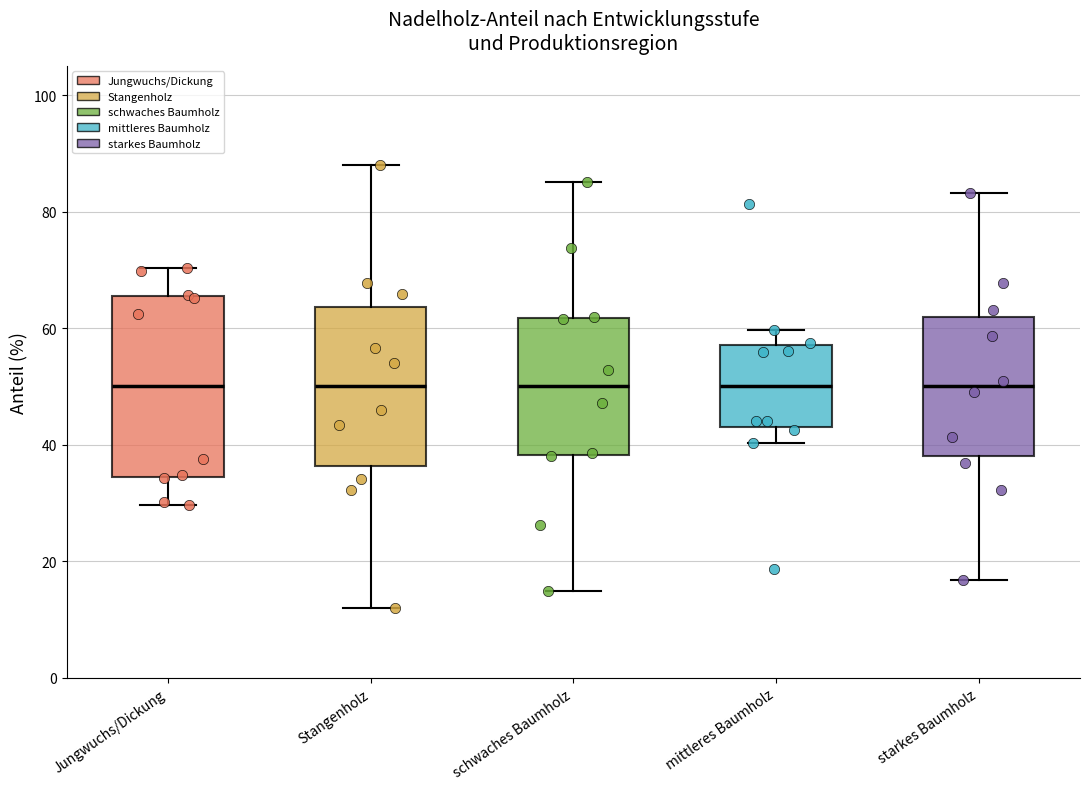

Reading left to right, transcribe this box plot: for each box, give where its median line is, the range the box spans, and where its two whiskers end, as read against the y-axis. The values are not printed on the chart, so give them approximately, as read against the axis.

Jungwuchs/Dickung: median 50, box 34 to 66, whiskers 30 to 70
Stangenholz: median 50, box 36 to 64, whiskers 12 to 88
schwaches Baumholz: median 50, box 38 to 62, whiskers 14 to 86
mittleres Baumholz: median 50, box 42 to 58, whiskers 40 to 60
starkes Baumholz: median 50, box 38 to 62, whiskers 16 to 84